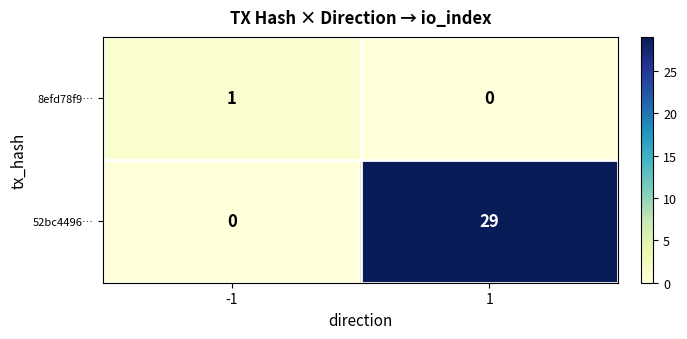

What is the greatest value displayed?

29